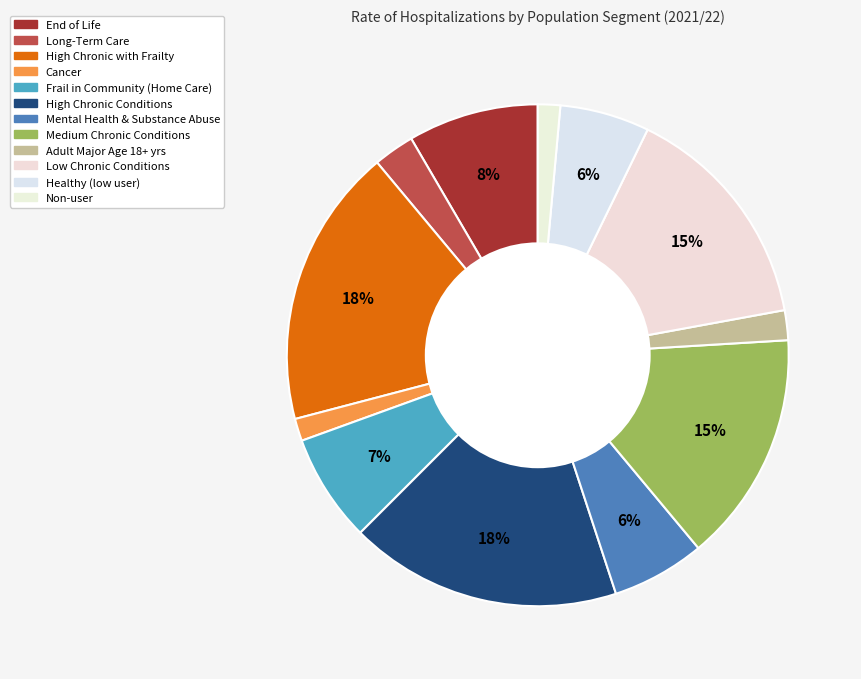

To the nearest percent, what is the combined percentage of Adult Major Age 18+ yrs and Healthy (low user)?

8%